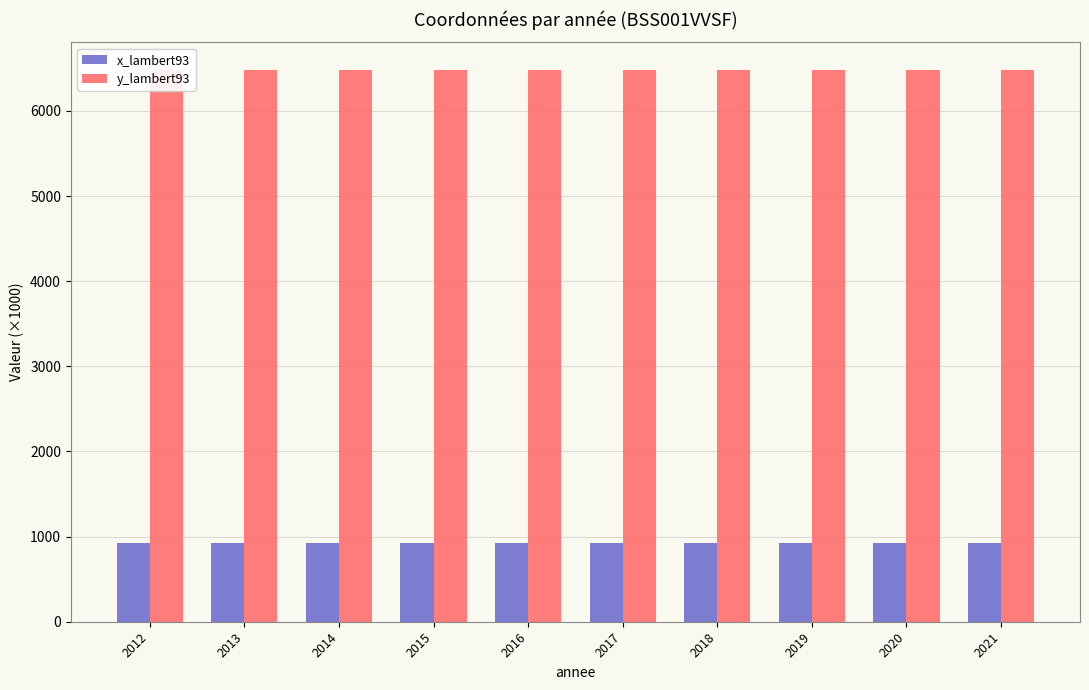

What is the sum of the x_lambert93 values at 2018 and 2021?

1851.6